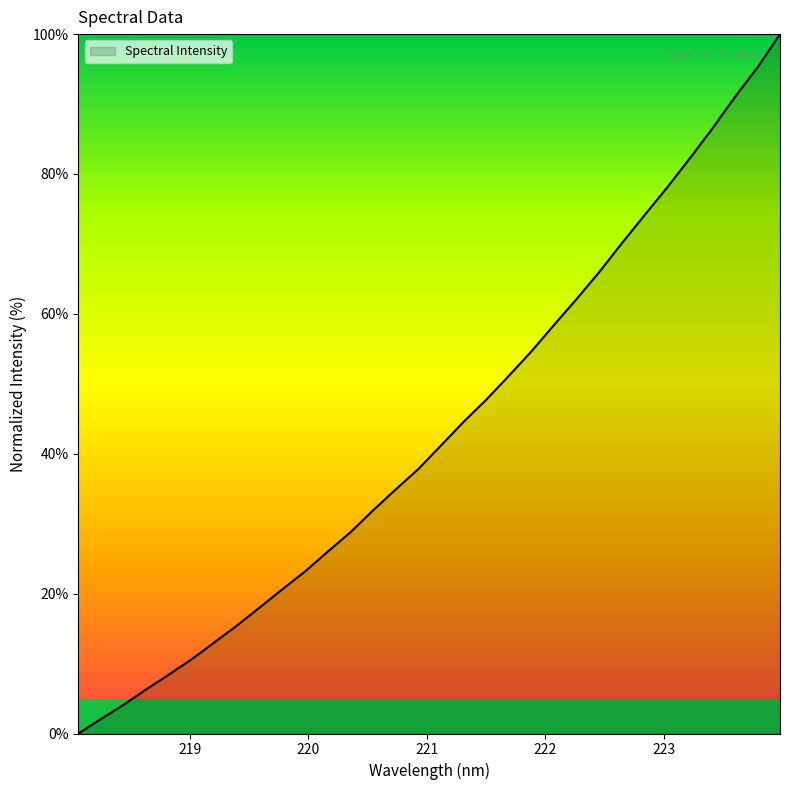

What is the maximum value shown in the chart?

100.0